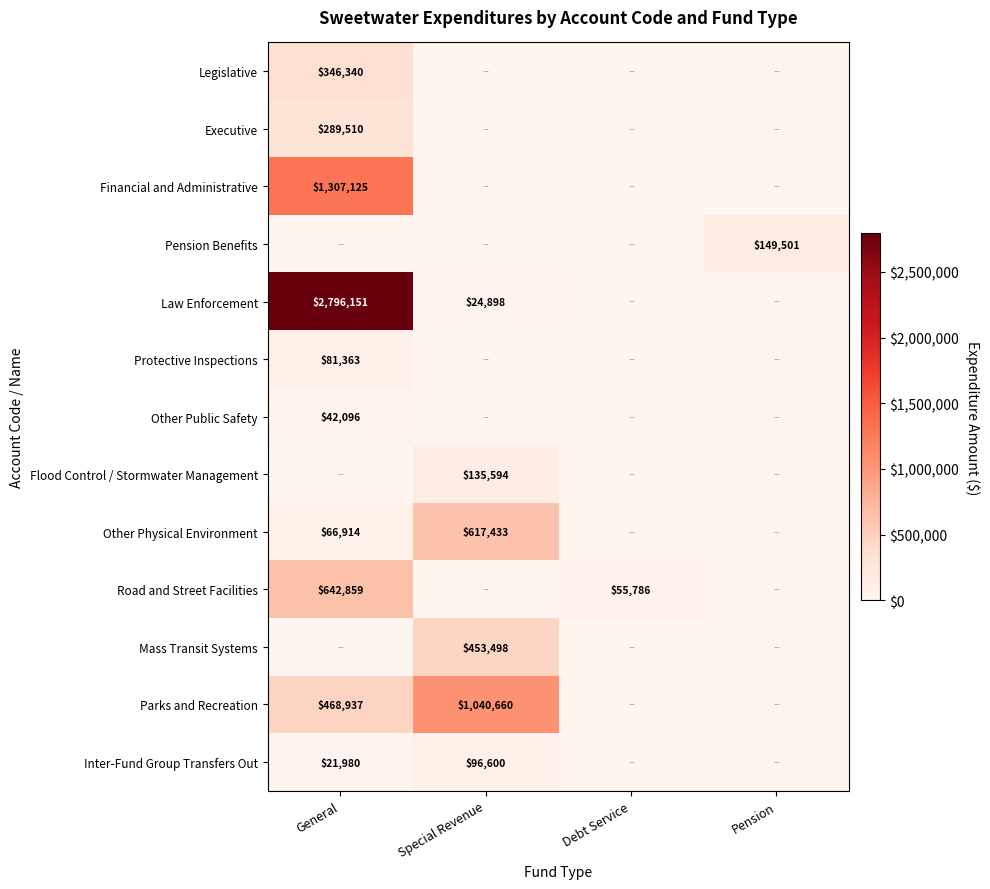

What is the sum of the Inter-Fund Group Transfers Out values at General and Special Revenue?

118580